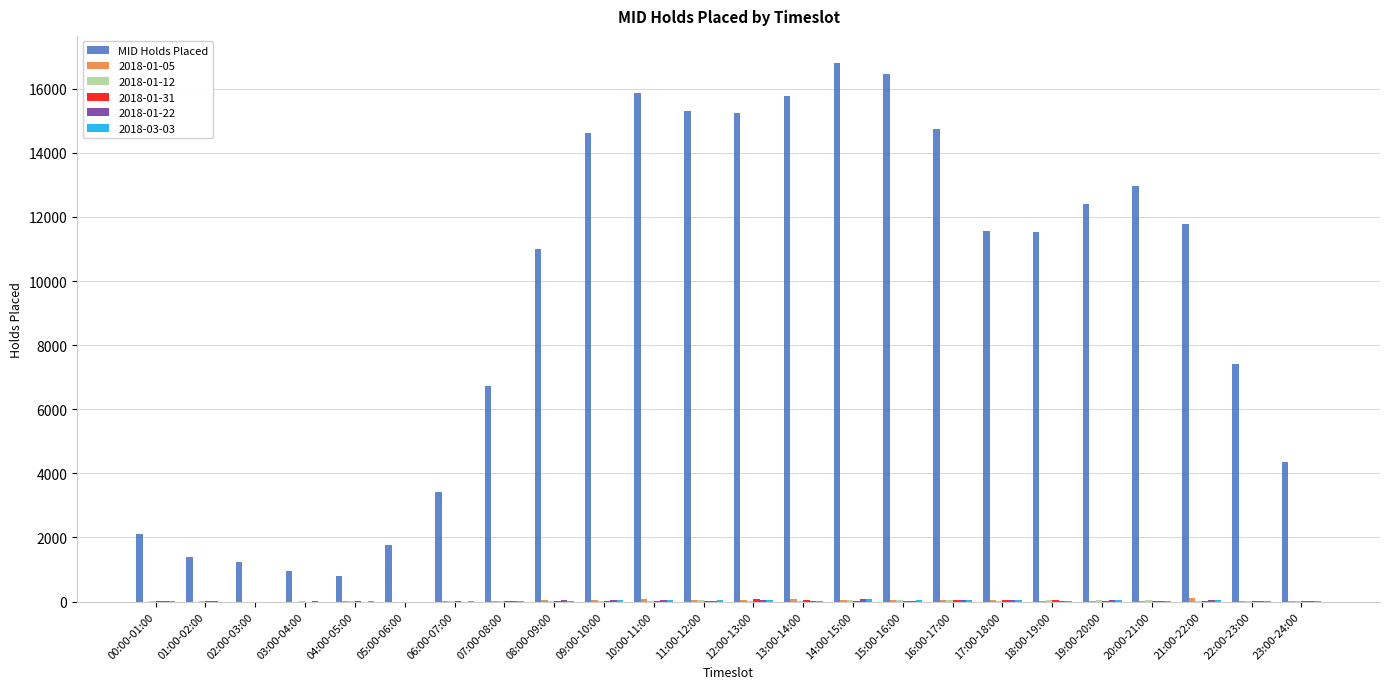

Which series changed the most between 14:00-15:00 and 20:00-21:00?

MID Holds Placed